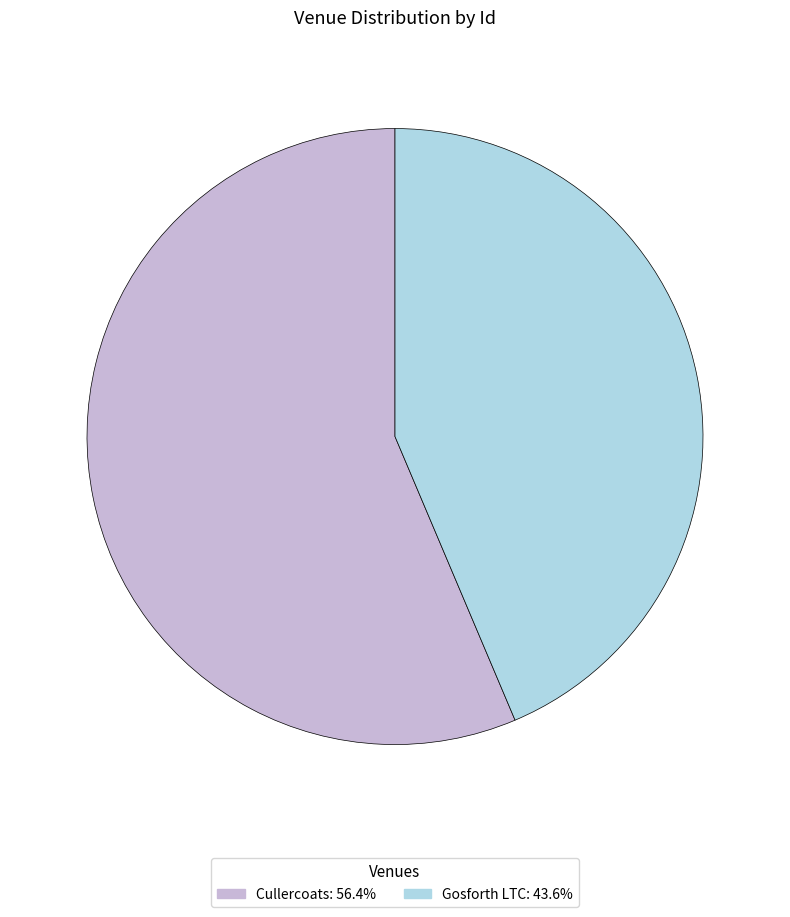

What is the majority slice?

Cullercoats